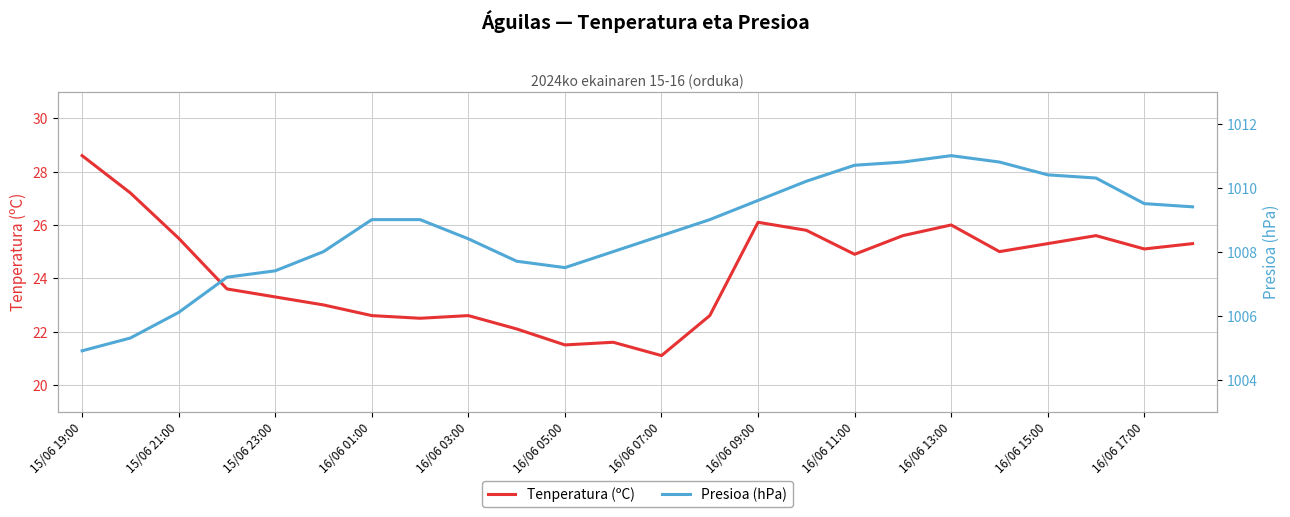

What is the highest value of the Tenperatura (ºC) series?

28.6